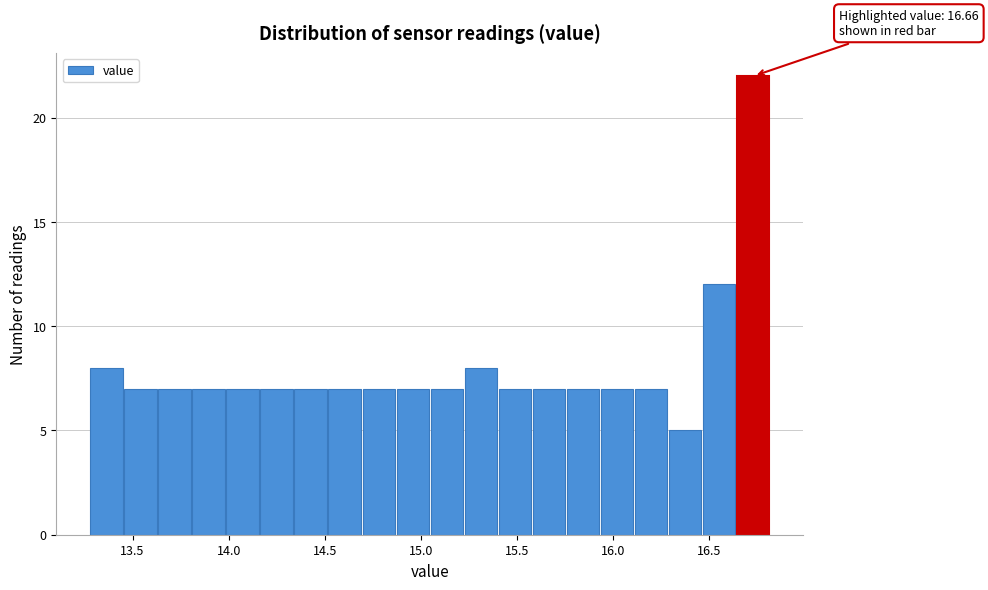

Around what value on the x-axis is the tallest bar? Give the approximate position of its centre, as read against the axis.

16.75